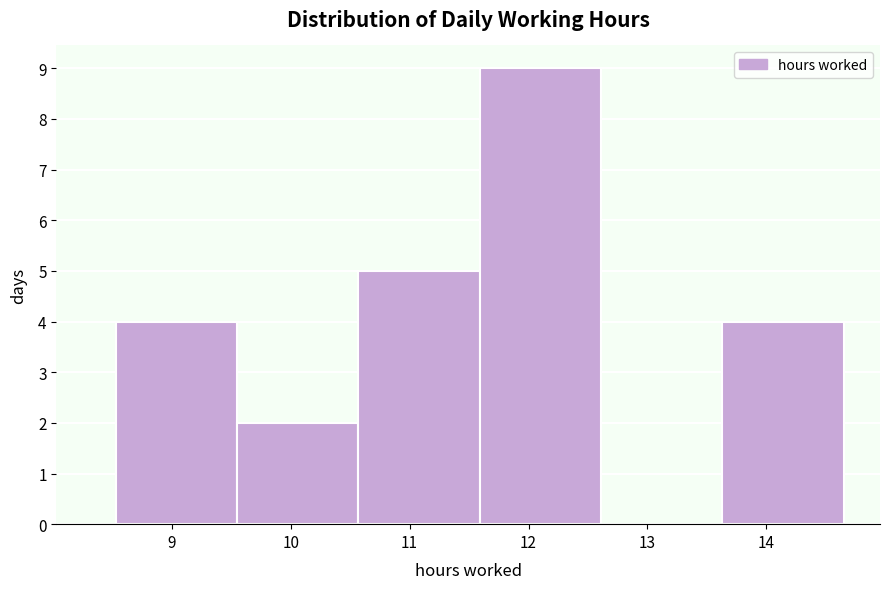

What is the height of the bar covering 9.55 to 10.57 on the x-axis? Neither the bar edges nor the heights are printed on the chart, so give them approximately, as read against the axes.

2